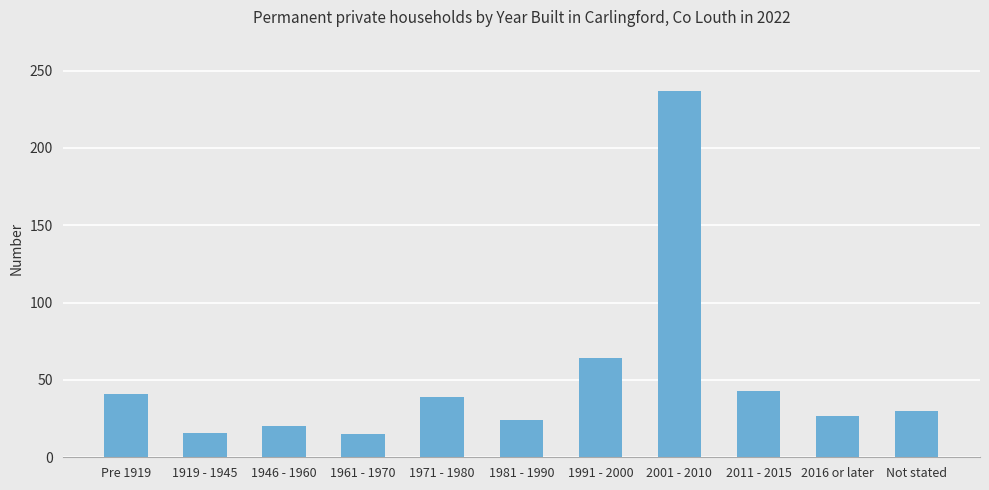

Where is the data nearest to the value 126?

1991 - 2000